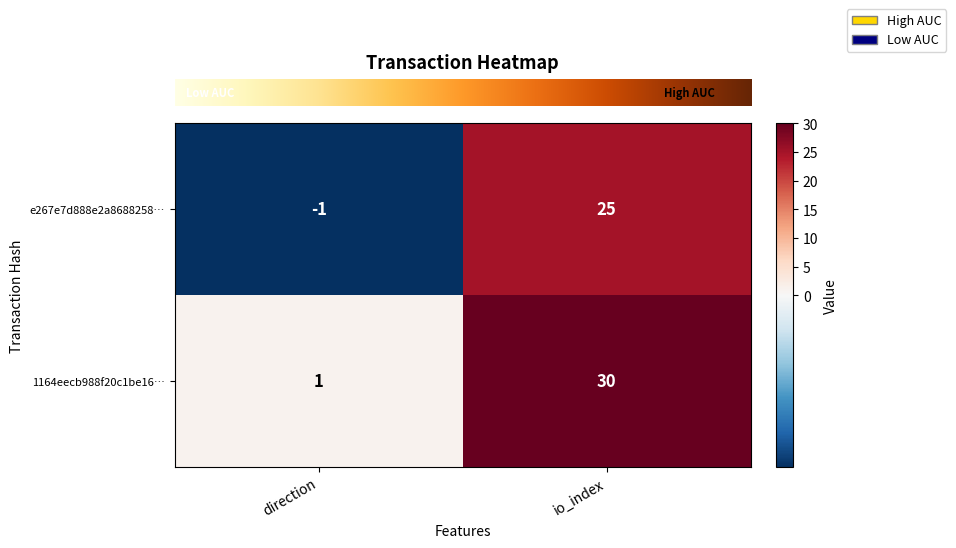

At which label is e267e7d888e2a8688258… closest to 12?

direction